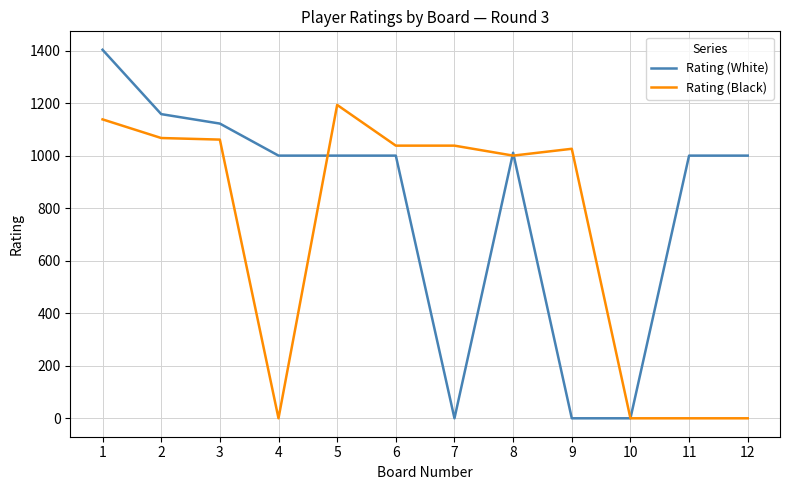

True or false: Rating (White) has more than 0 points higher than both neighbors.

True